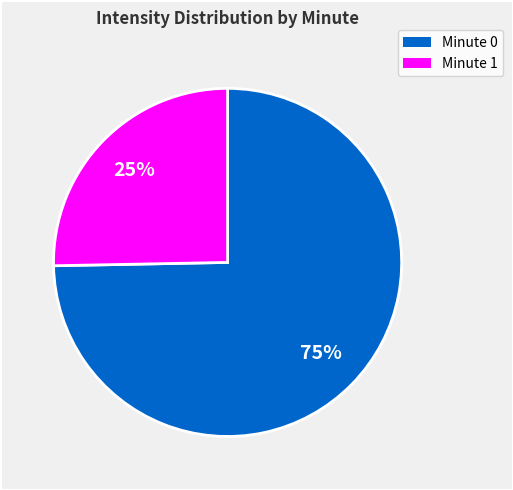

Which slice represents more than half of the pie?

Minute 0